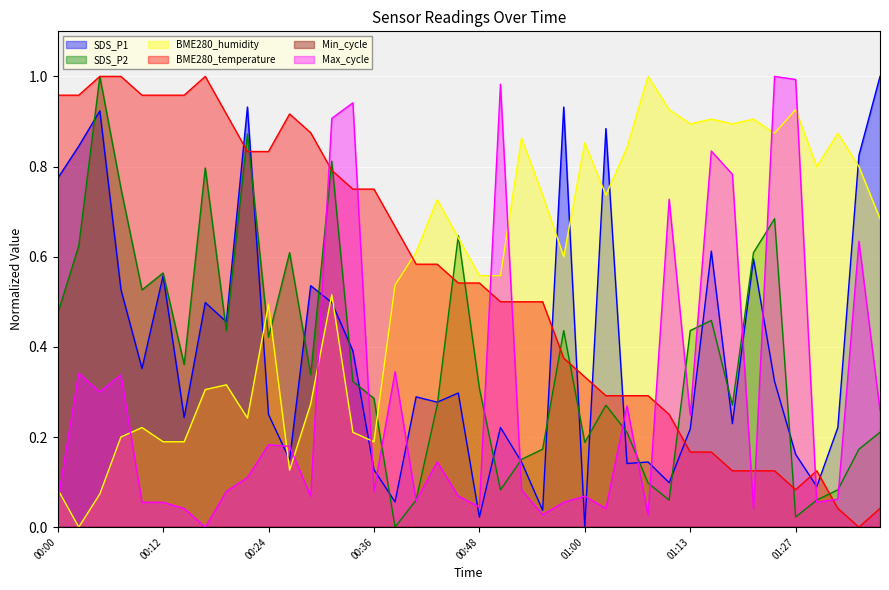

How many lines are shown in the chart?

6